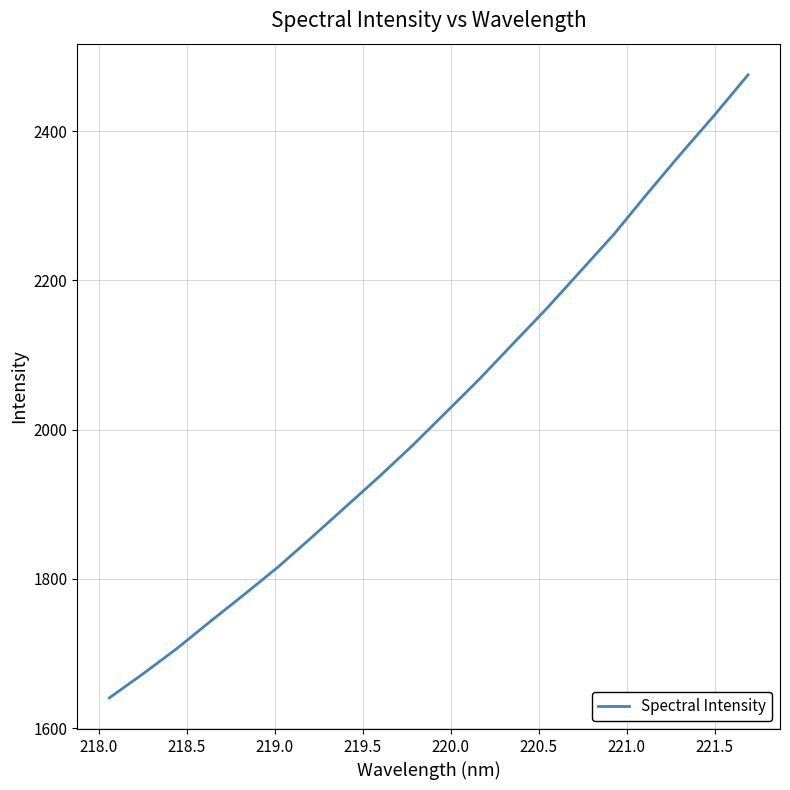

What is the sum of all values?

40445.6